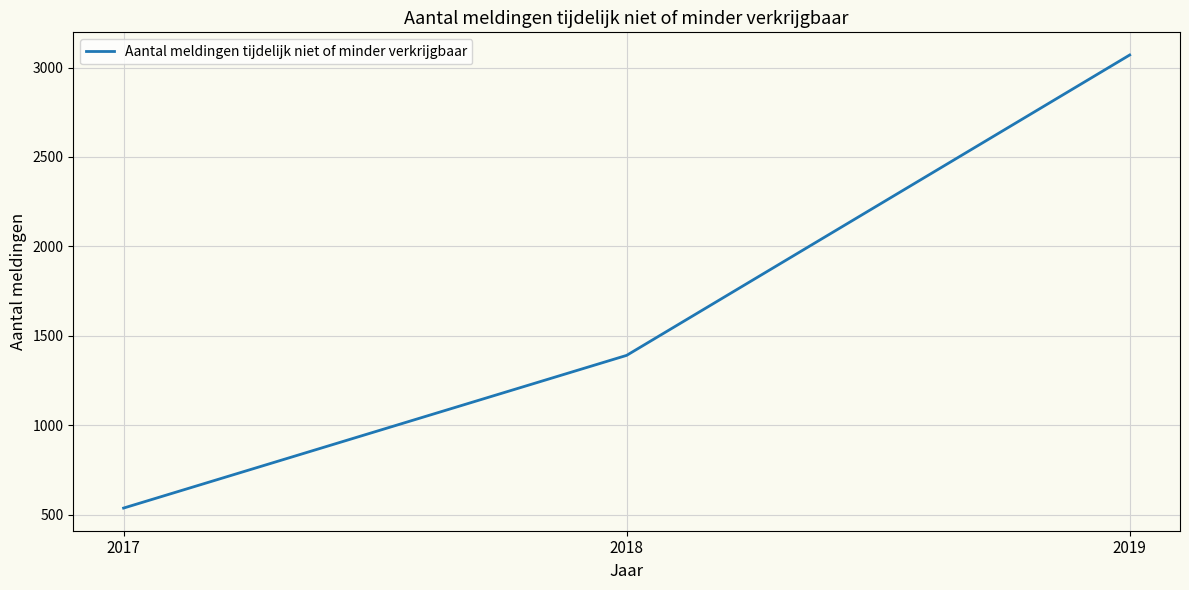

The chart shows a value of 536 at 2017. True or false?

True